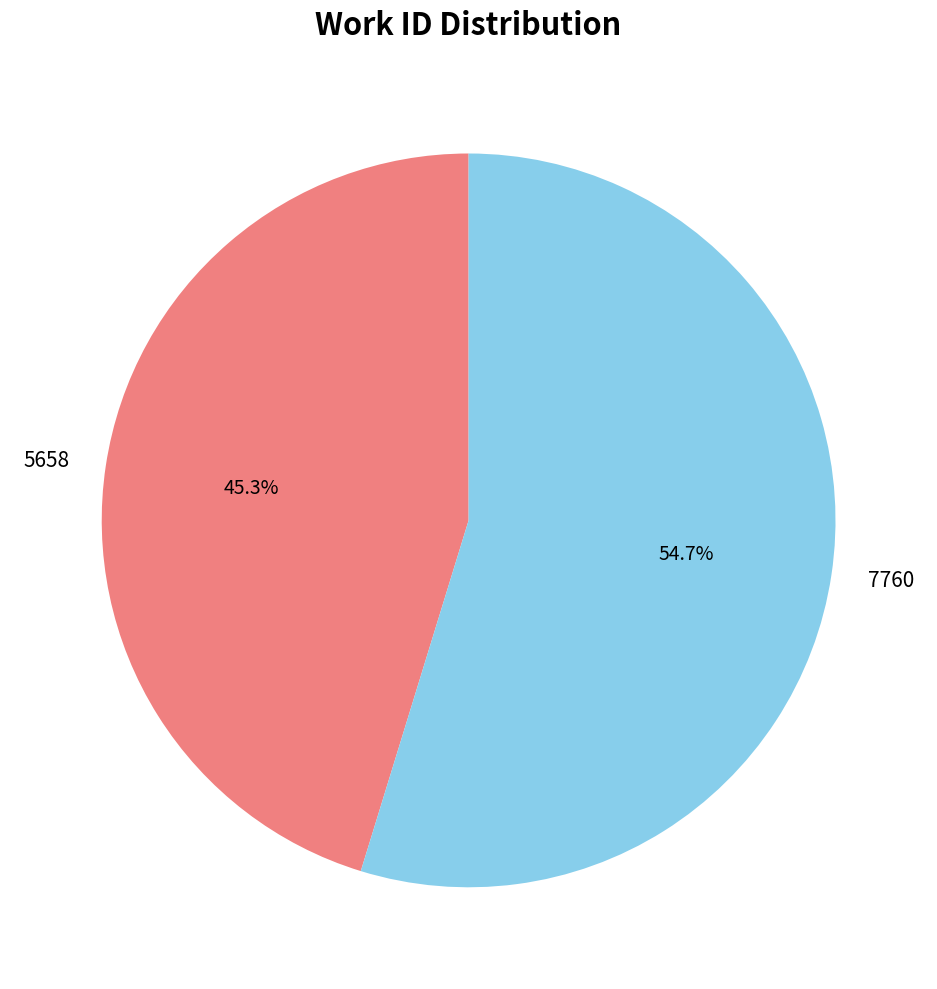

Is it true that 5658 is 45% of the pie?

True